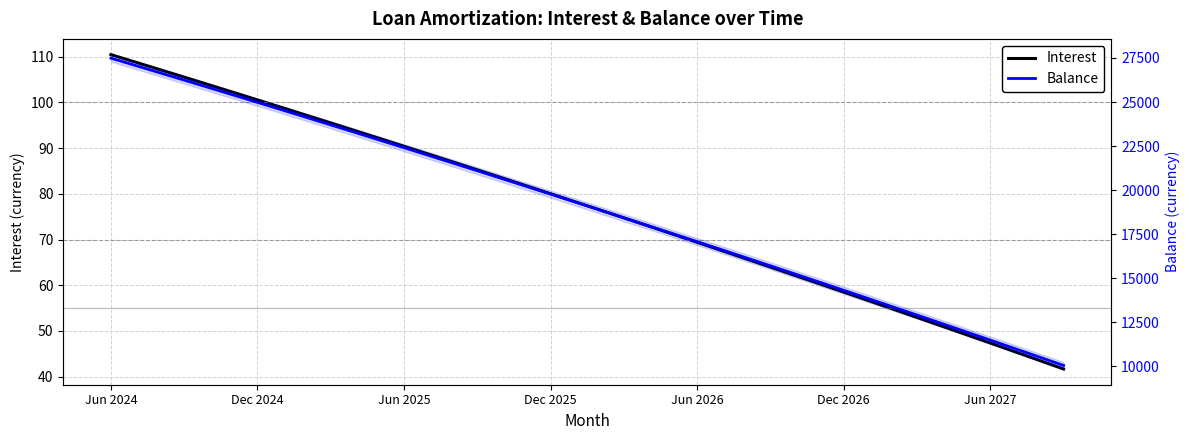

True or false: Balance has a value of 22839.0 at 11.

True